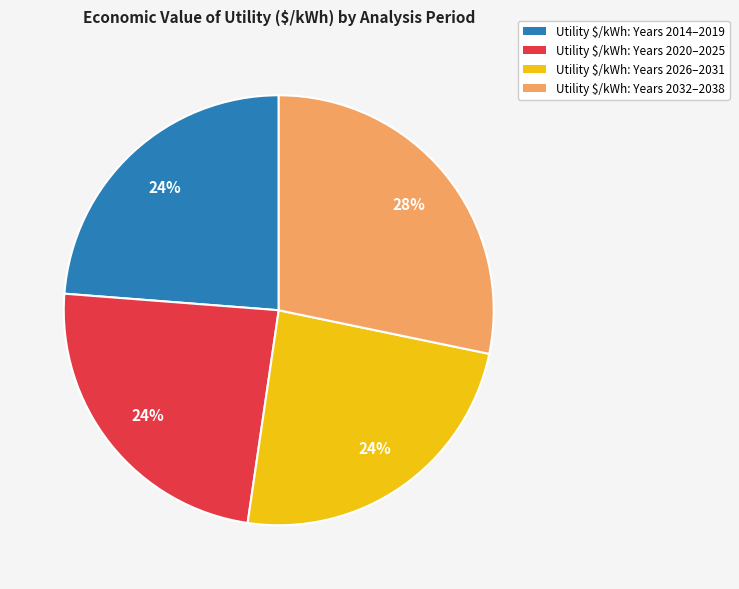

Is there a majority slice in this chart?

No